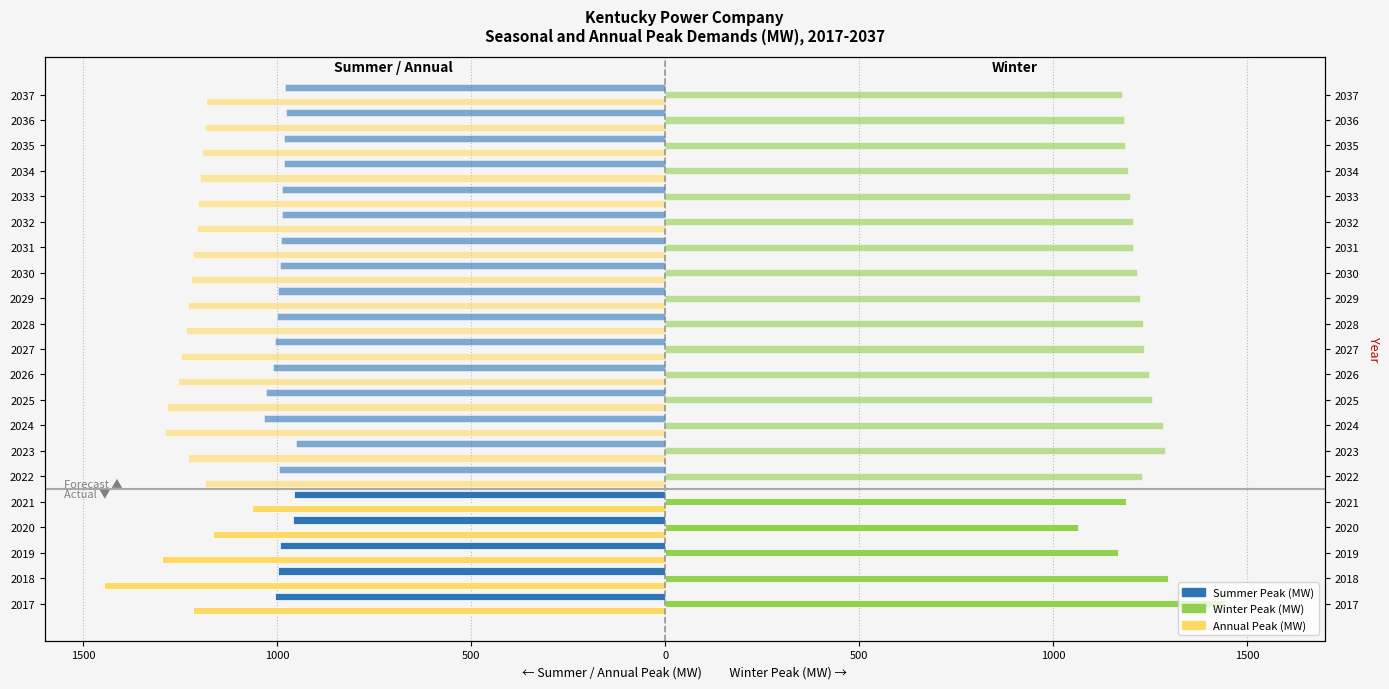

How many bars are there in each group?

3